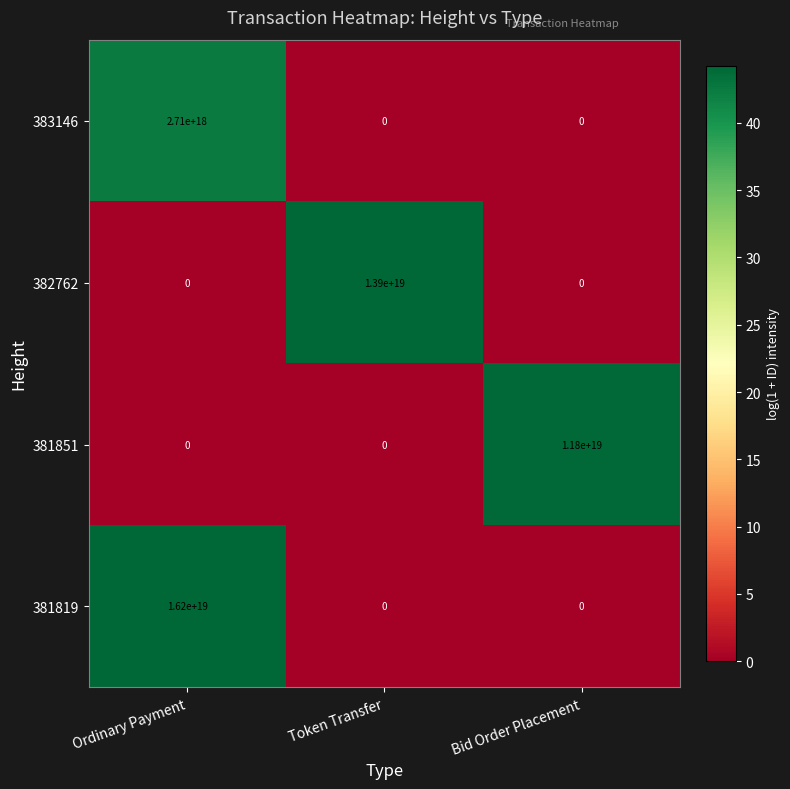

Is the value of 382762 at Token Transfer greater than the value of 383146 at Bid Order Placement?

Yes